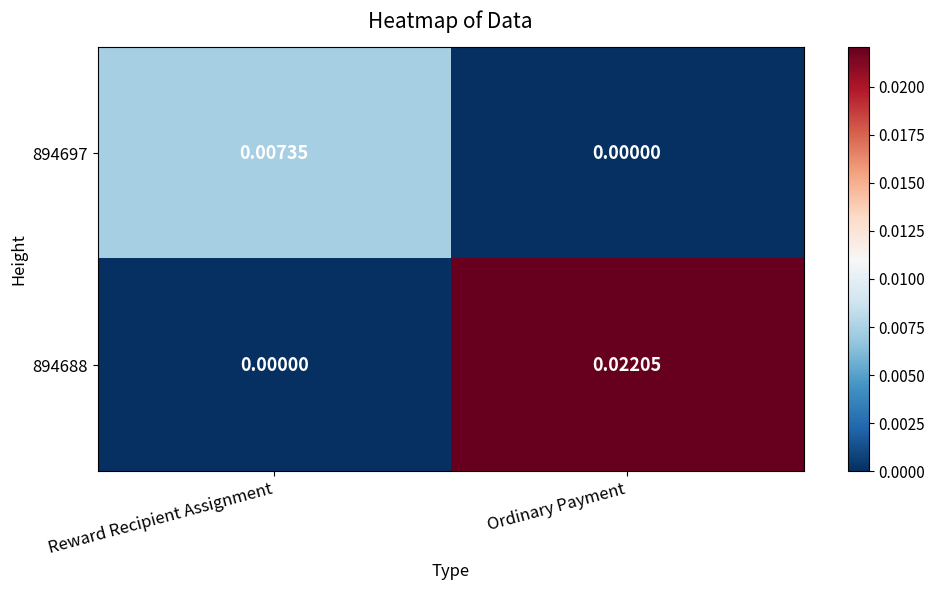

Count the number of categories in the chart.

2